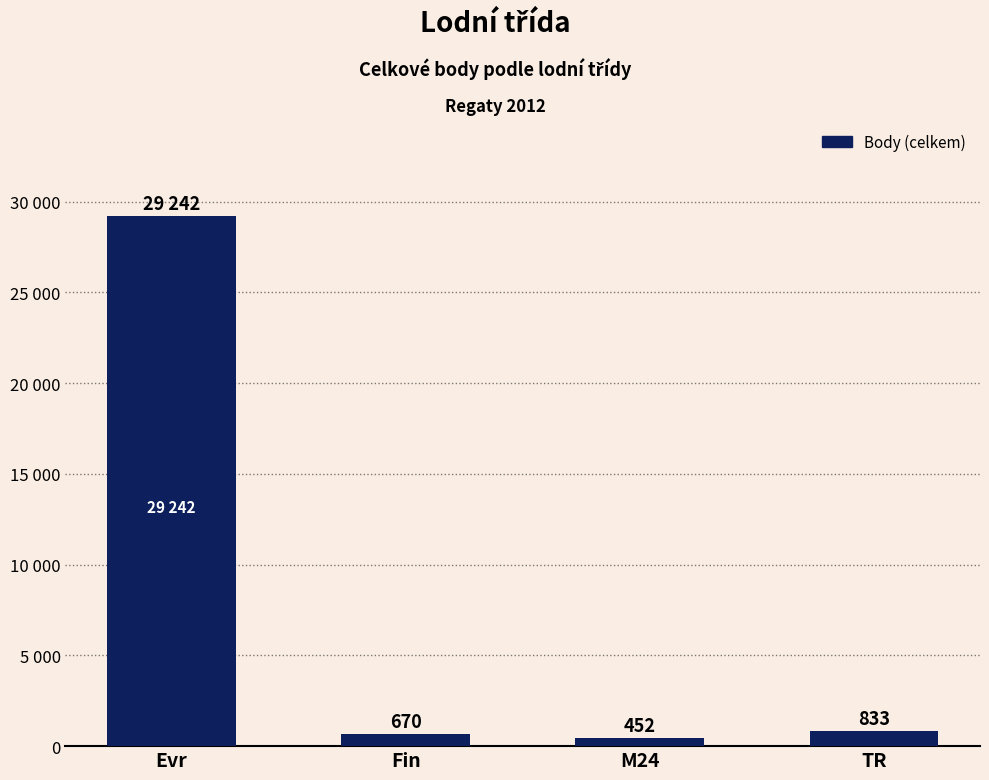

At which label does the data first exceed 833?

Evr